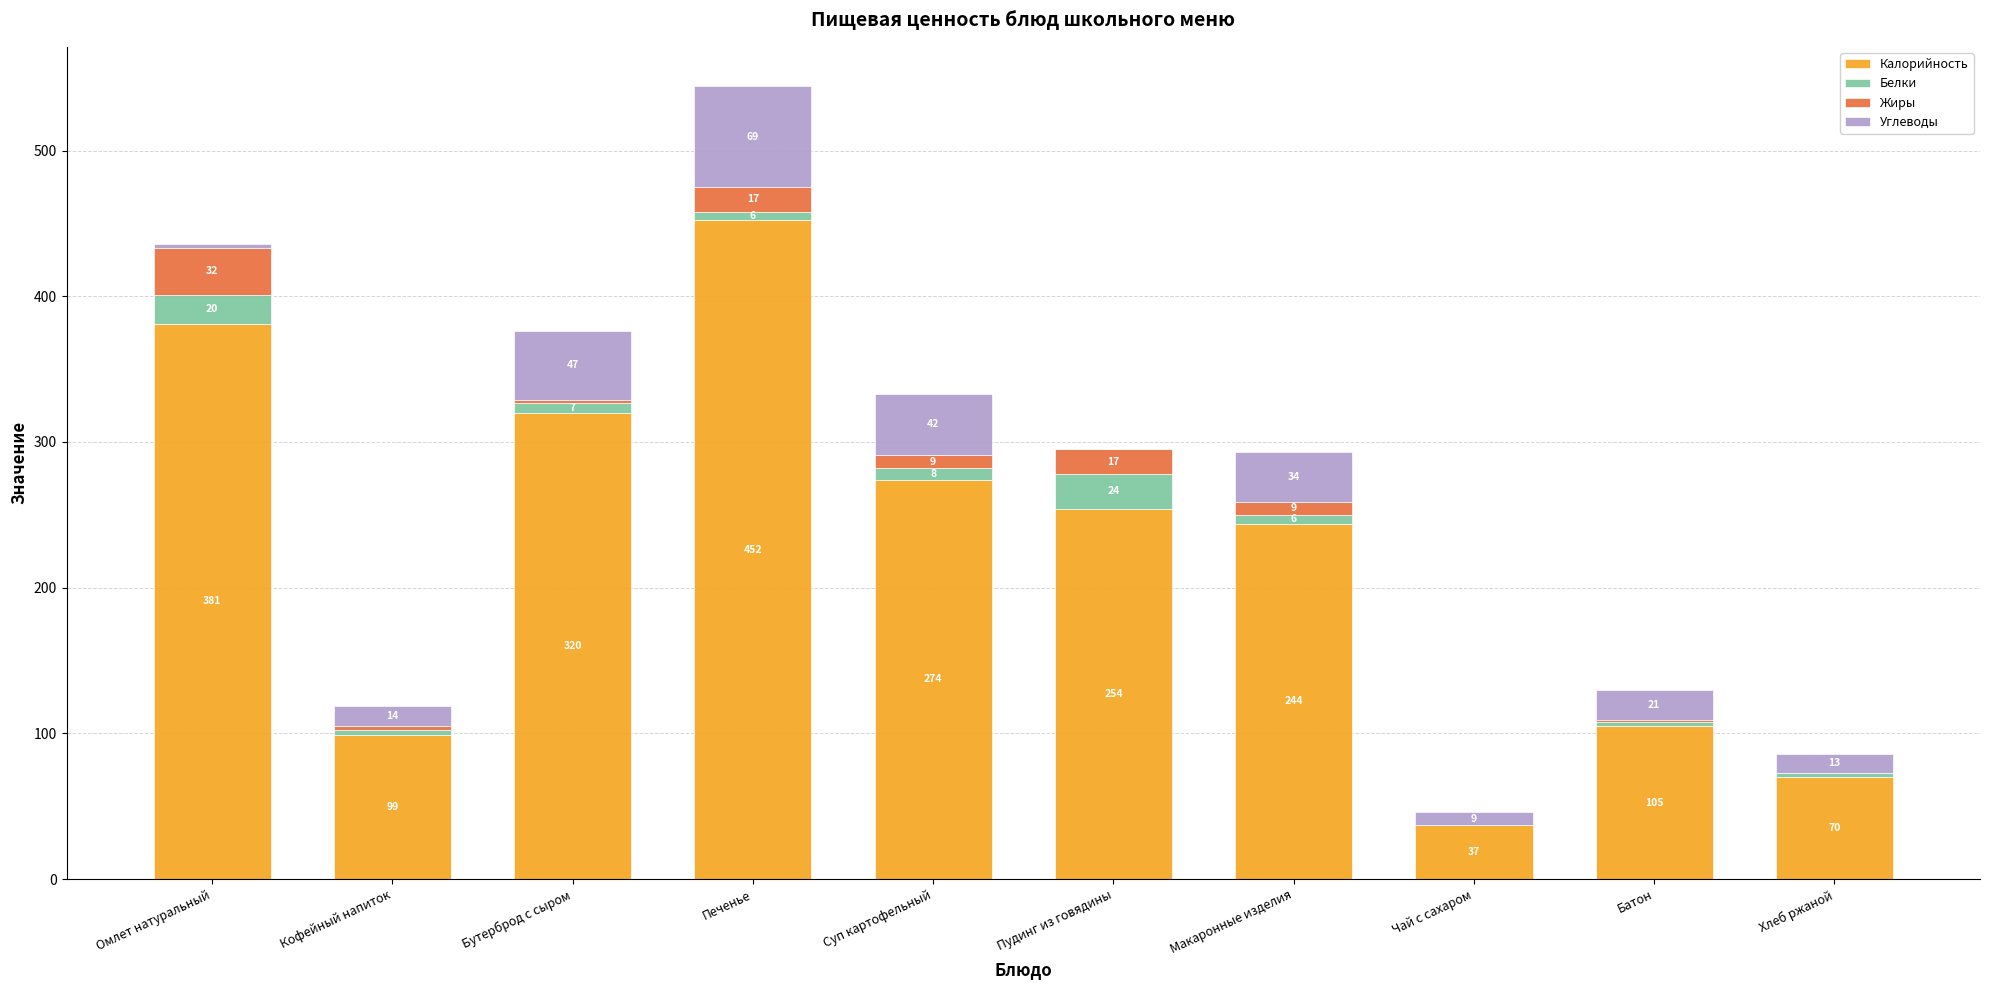

How many distinct data groups are displayed?

4